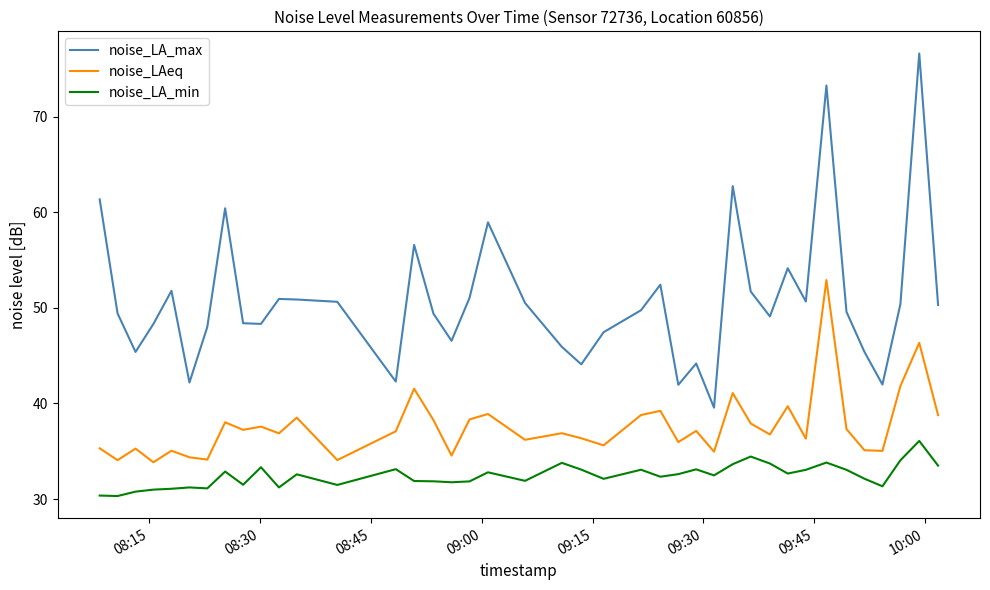

List the series in order of their peak value, lowest first.

noise_LA_min, noise_LAeq, noise_LA_max